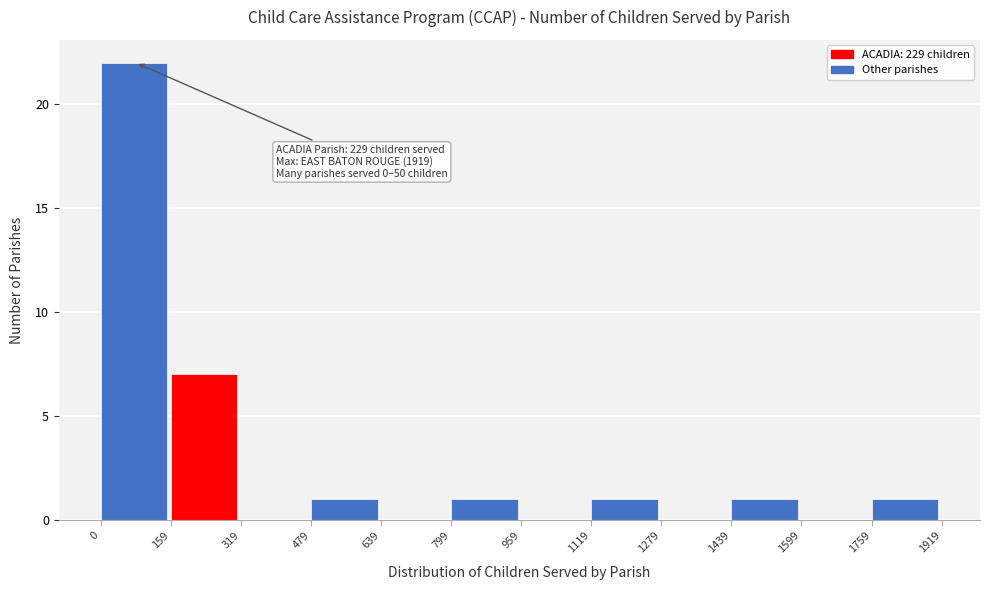

Which range on the x-axis has the tallest bar?

0 to 159